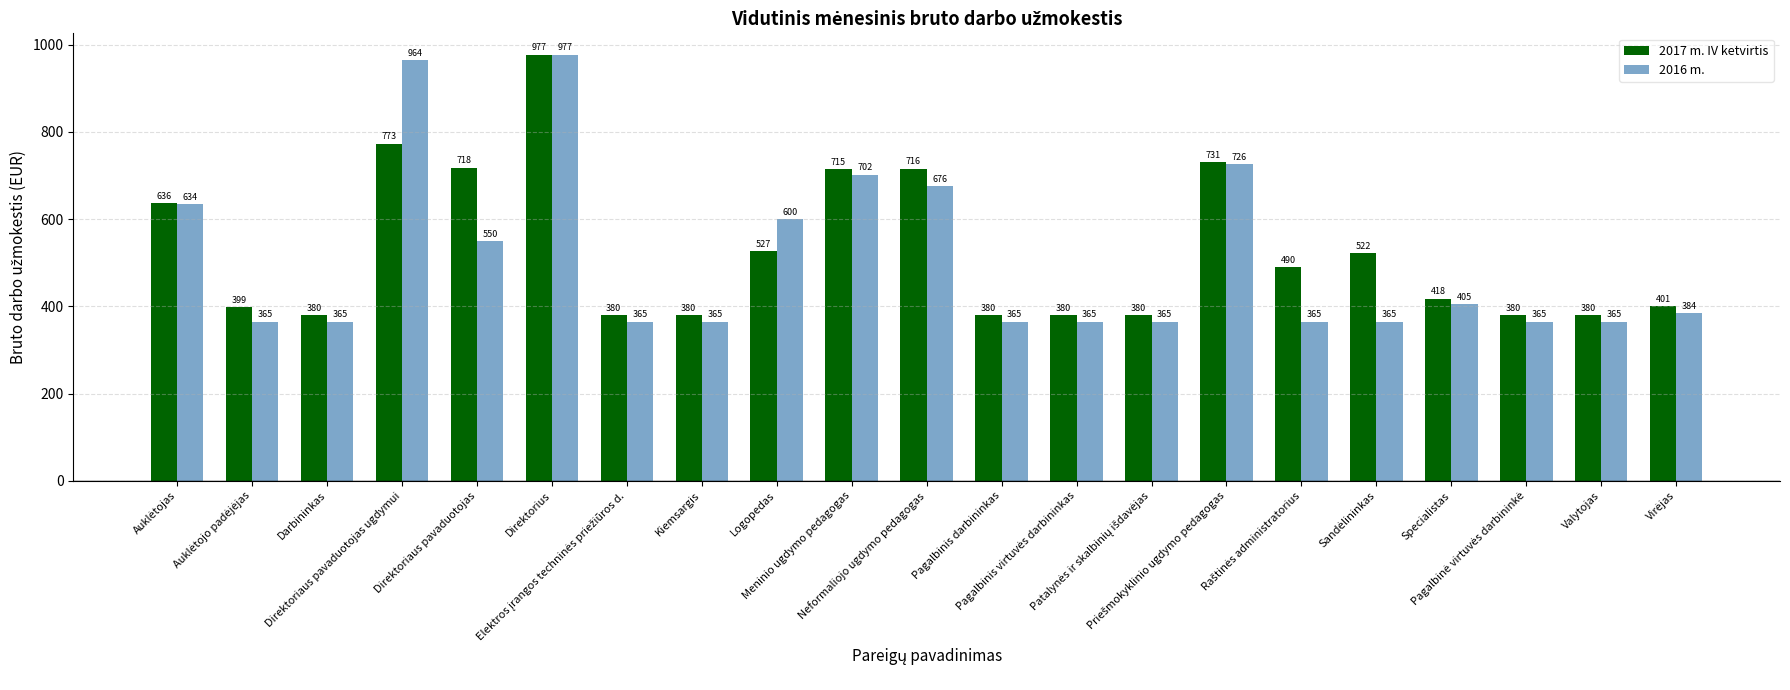

What is the smallest value displayed?

365